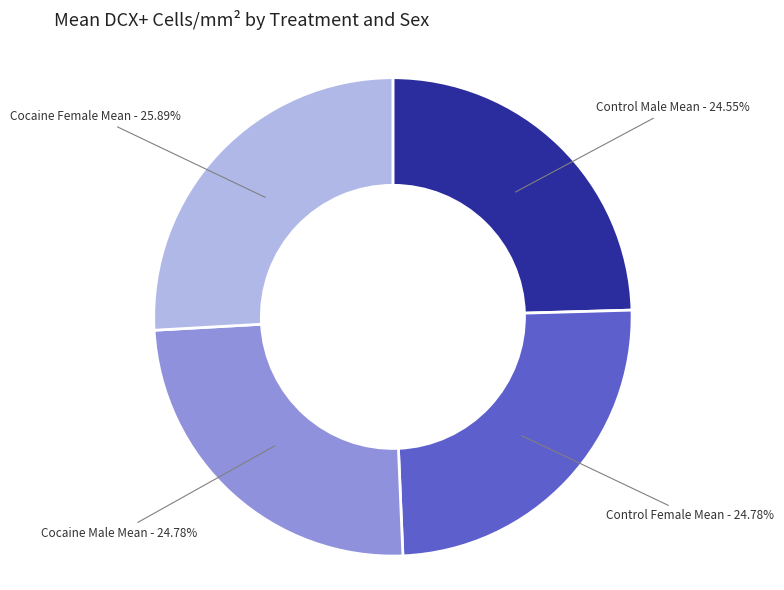

How many slices are in this pie chart?

4